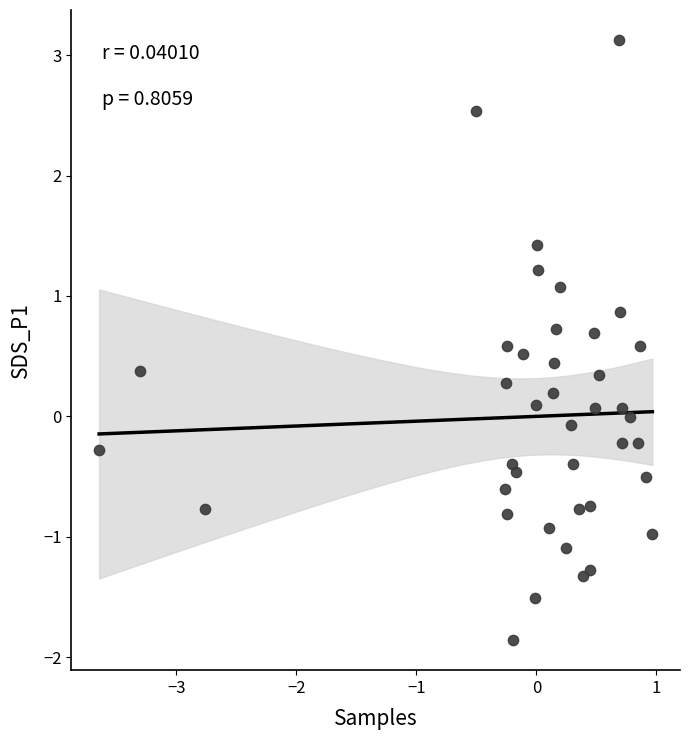

What is the range of Y values (max minus min)?

5.0